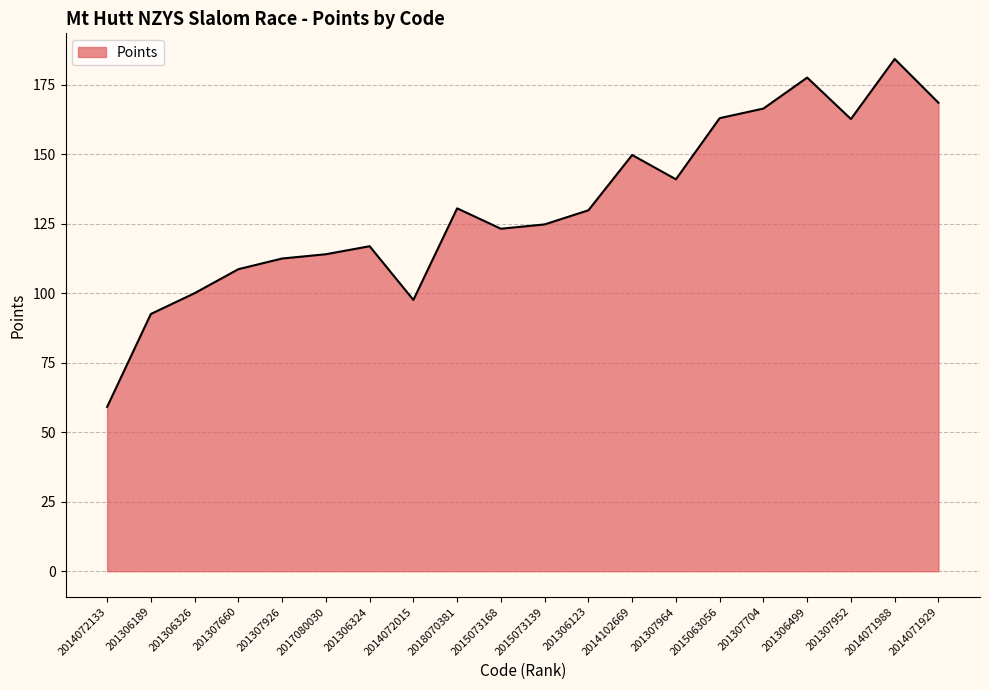

Between 2014071929 and 201307964, which is larger?

2014071929